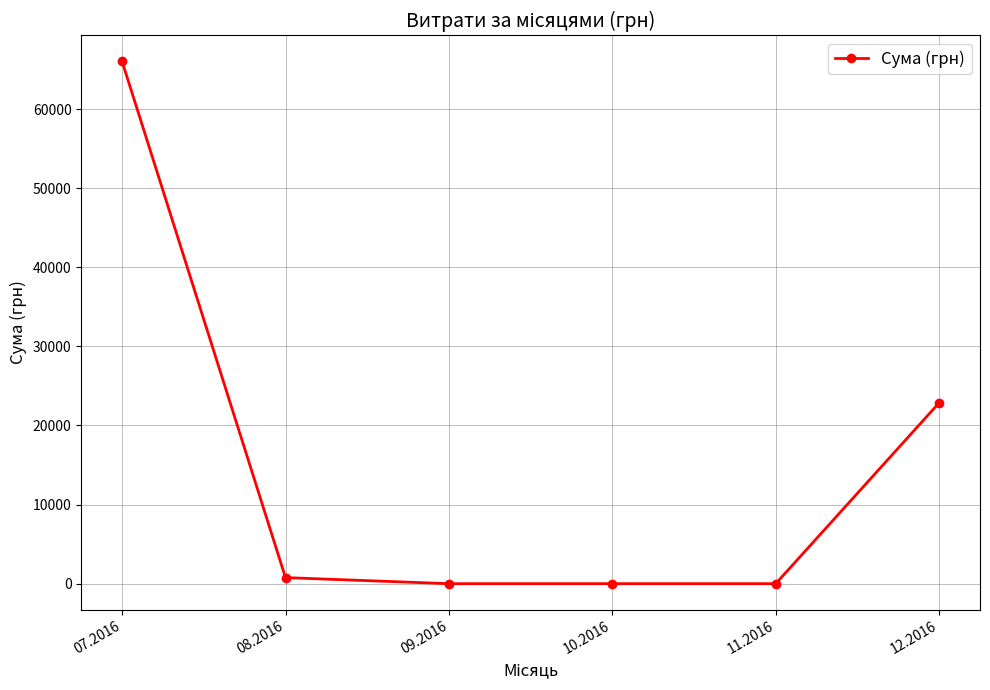

Reading right to left, transcribe all the data shown in this chart.

22862.0	0.0	0.0	0.0	766.5	66016.5